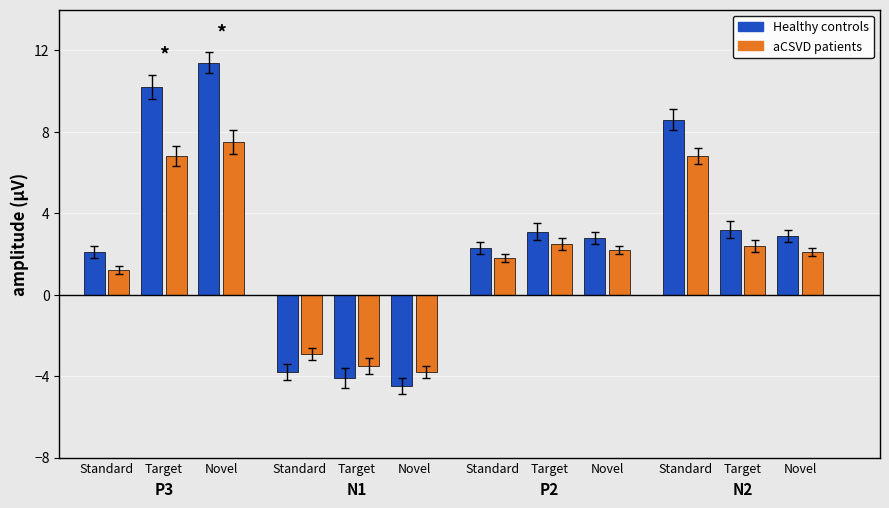

What is the difference between the maximum and second lowest values in the Healthy controls series?

15.5